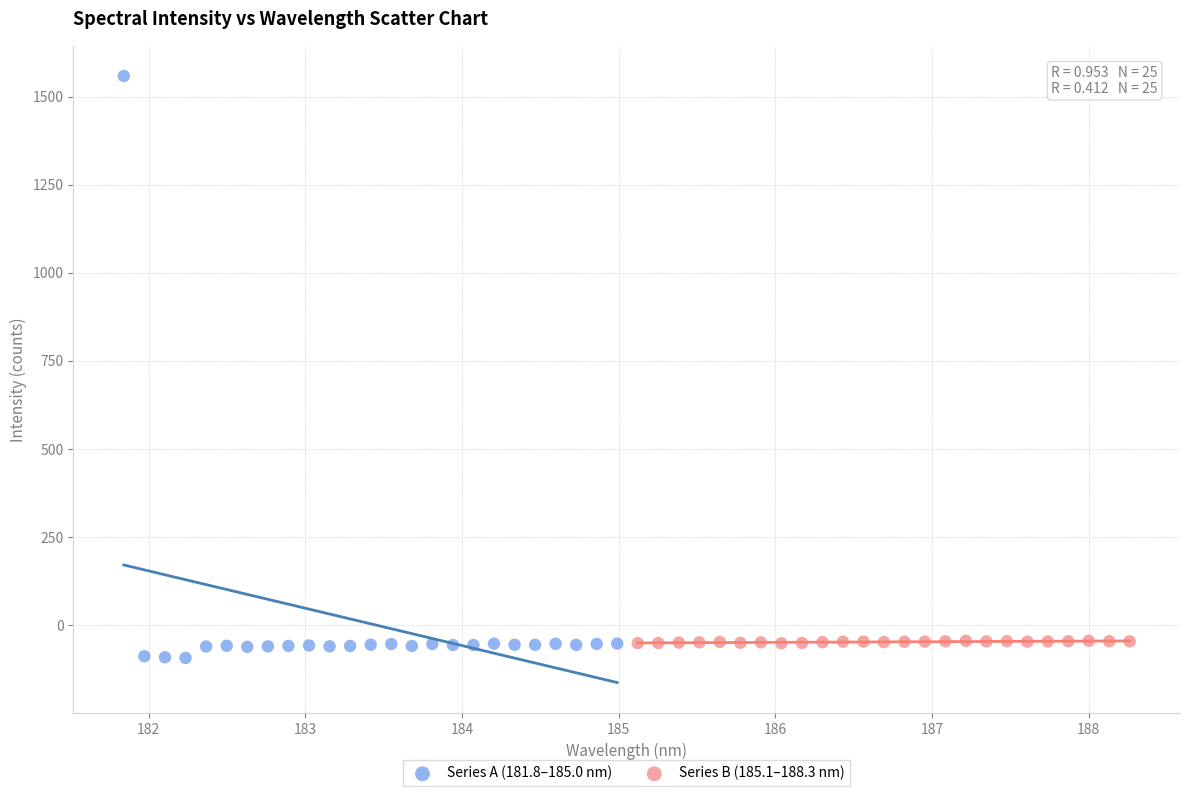

Which series reaches the maximum Y coordinate?

Series A (181.8–185.0 nm)